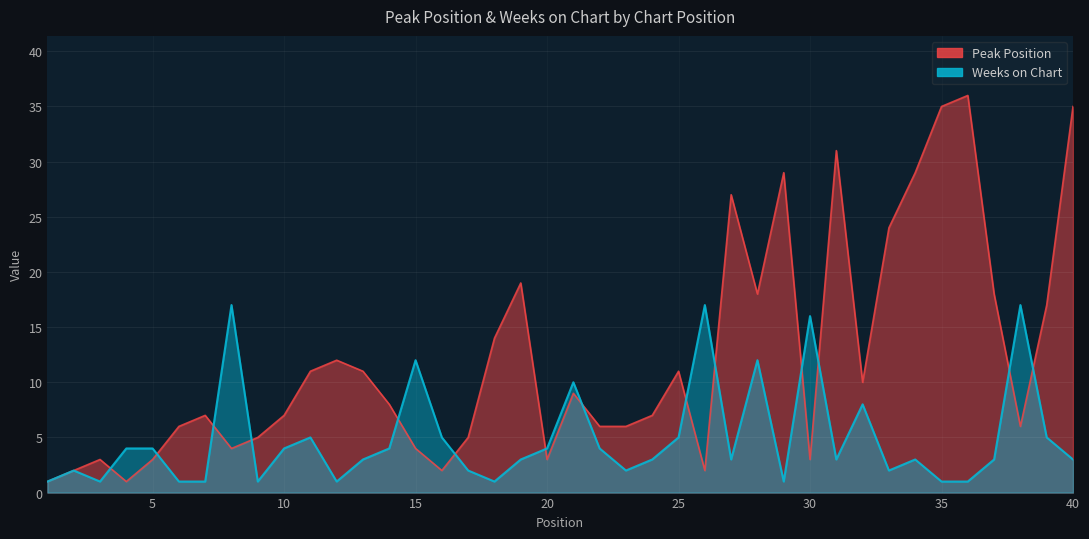

Is it true that Weeks on Chart equals 3 at 17?

False